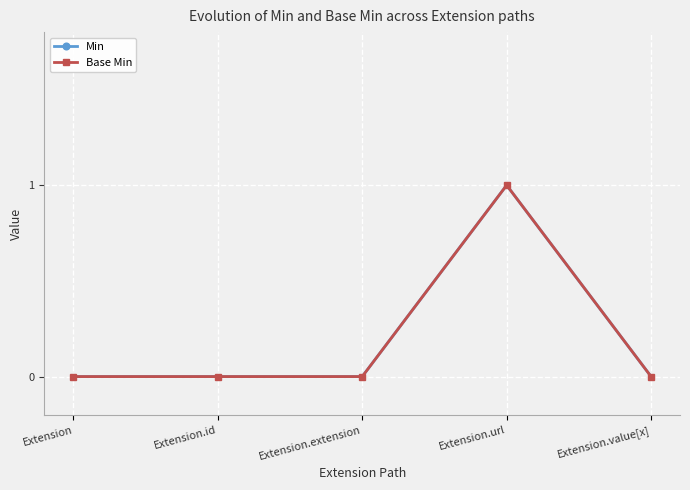

Does the chart have visible grid lines?

Yes